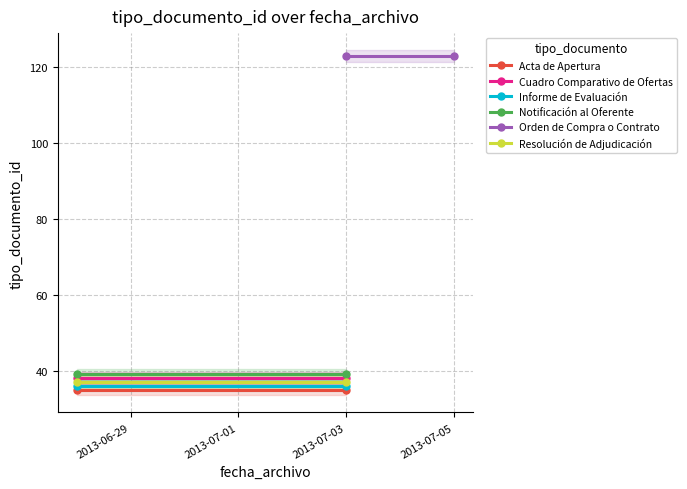

Between 2013-06-29 and 2013-07-01, which series saw the biggest shift?

Acta de Apertura